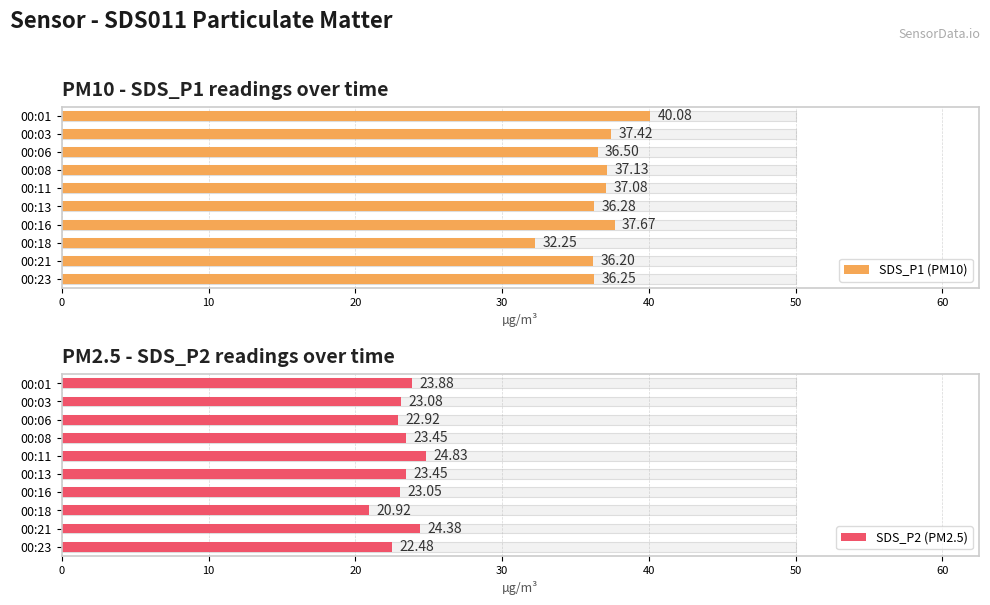

Which series has the largest total across all categories?

SDS_P1 (PM10)